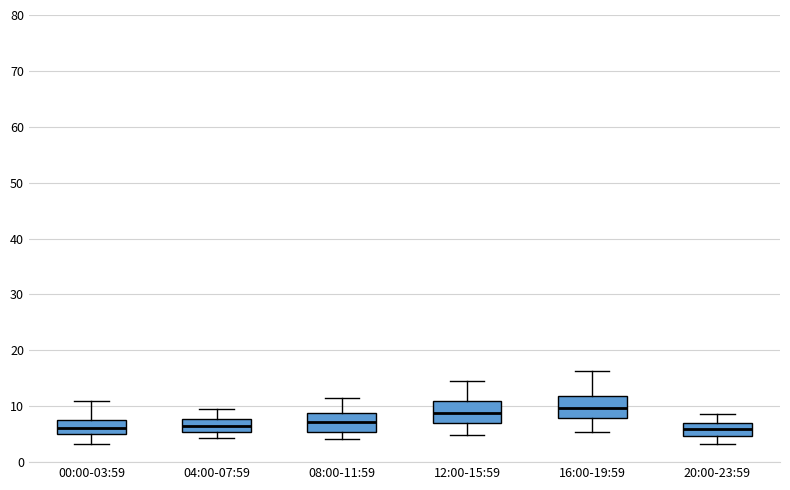

Where does the median line of the box for 16:00-19:59 sit on the y-axis? The values are not printed on the chart, so give them approximately, as read against the axis.

10